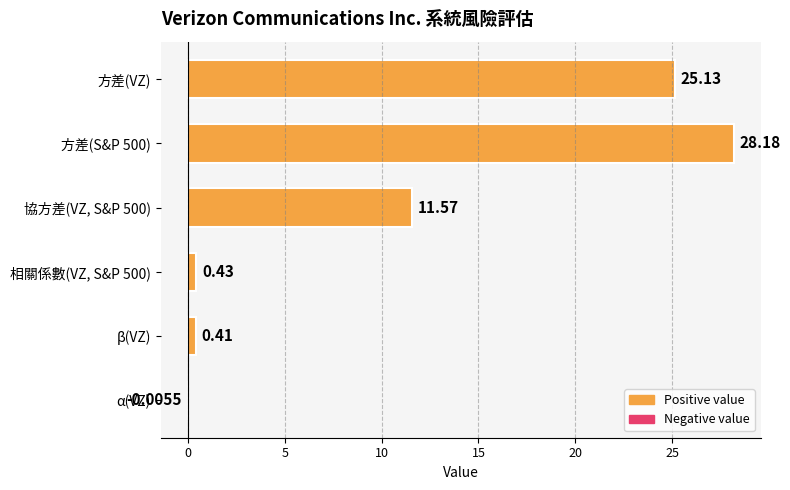

What is the sum of the values at α(VZ) and 方差(VZ)?

25.1